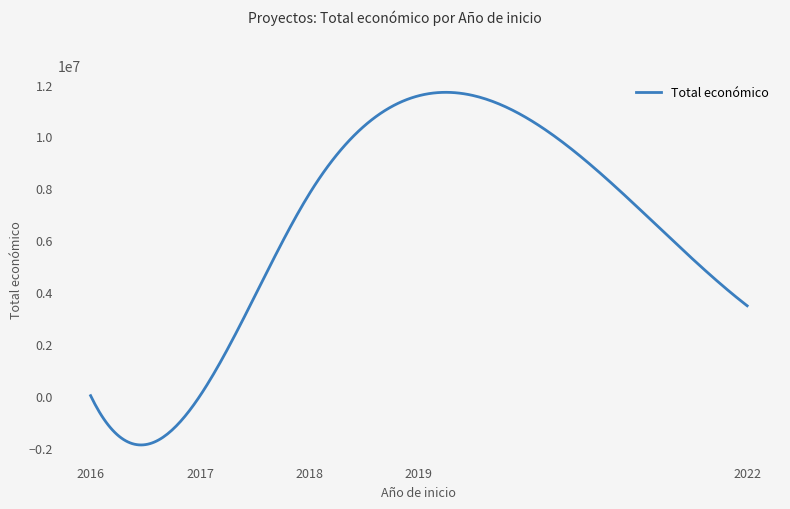

What is the maximum value shown in the chart?

11698591.3